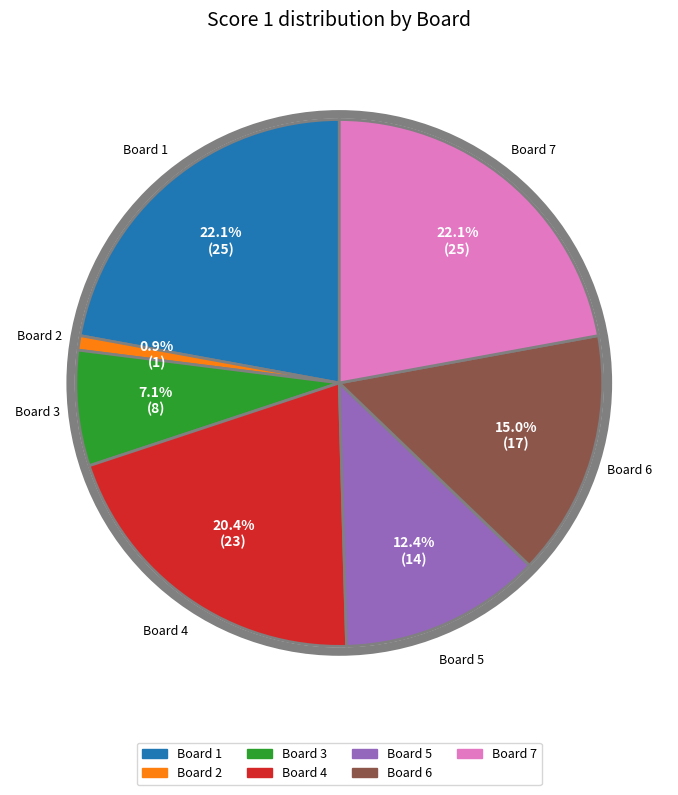

Is there any slice that represents more than half of the pie?

No